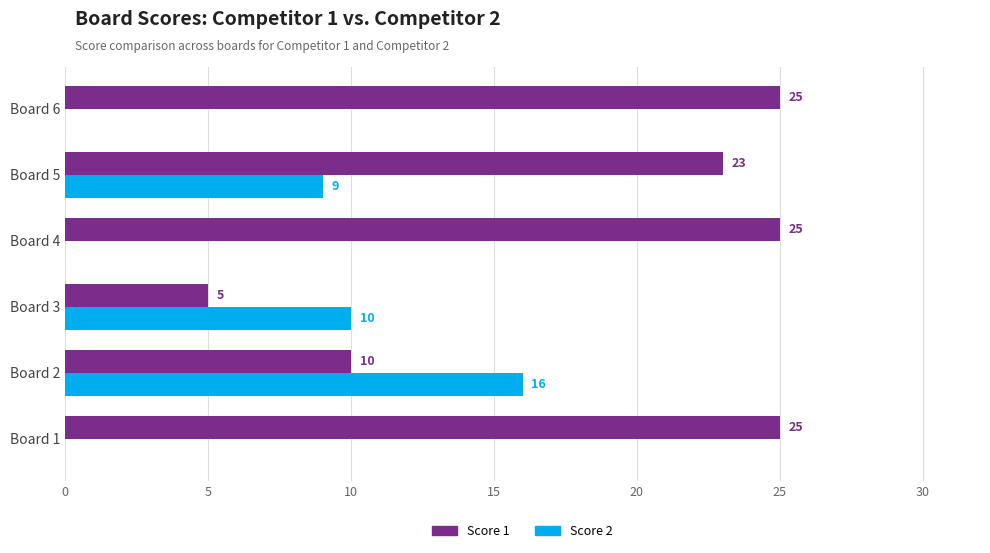

The value of Score 2 at Board 2 is 7. True or false?

False